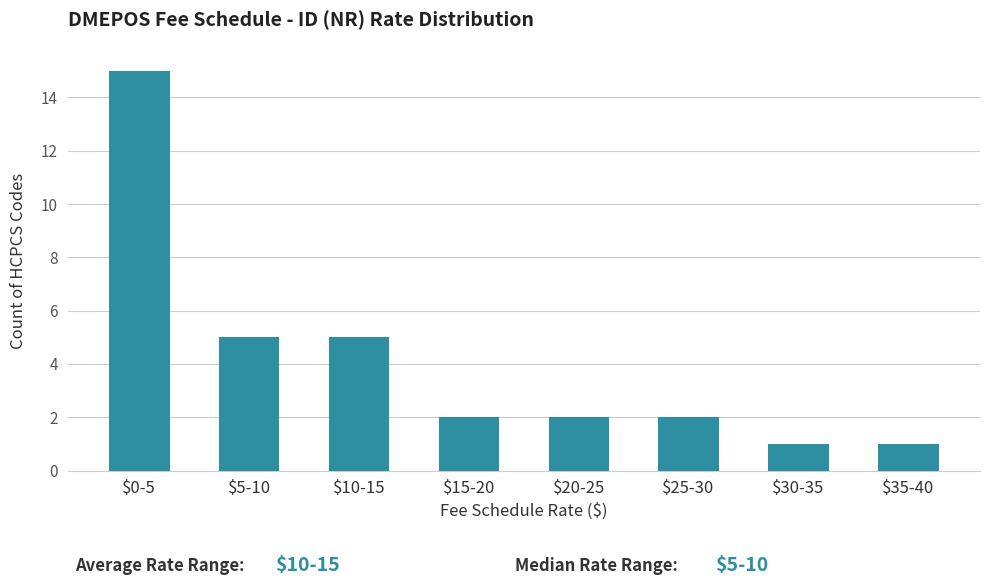

Reading right to left, what are all the values shown in this chart?

1	1	2	2	2	5	5	15